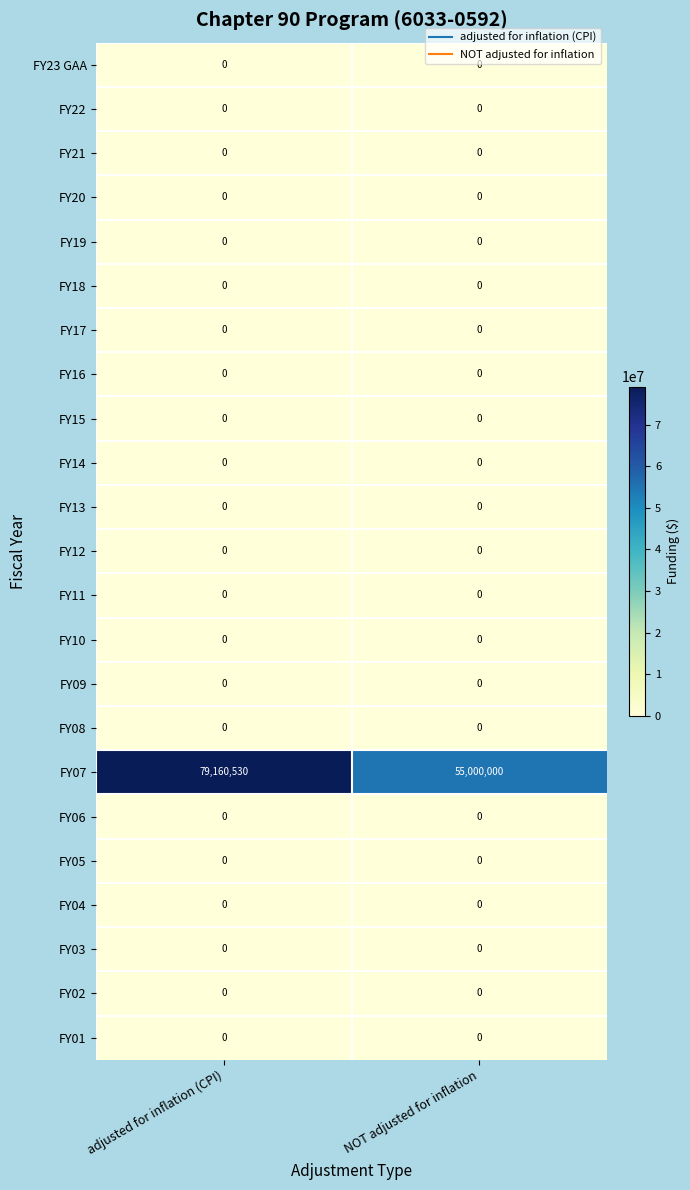

Which series has the largest total across all categories?

FY07